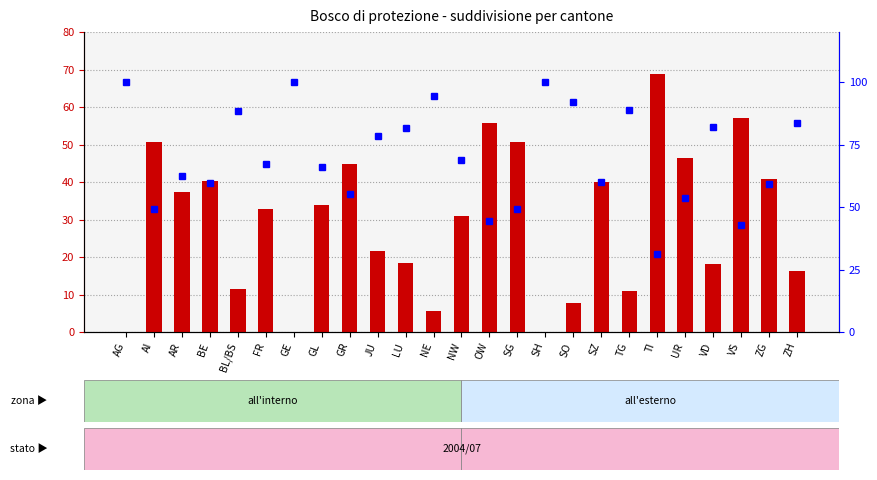

How many series are shown in this chart?

2